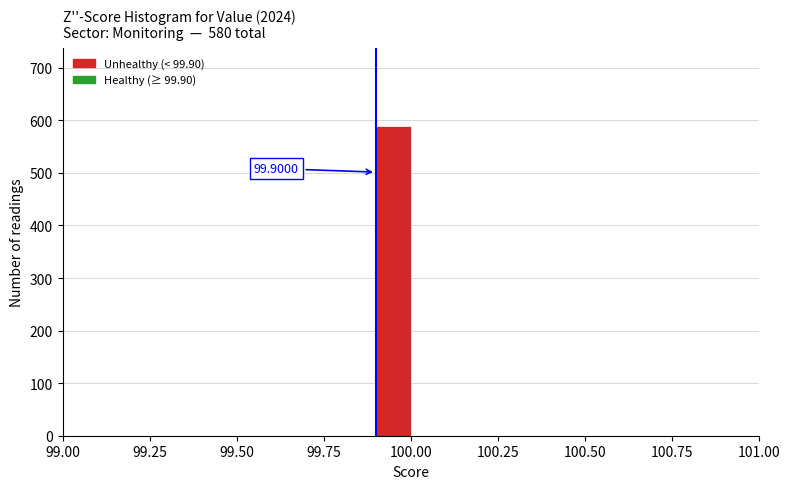

Around what value on the x-axis is the tallest bar? Give the approximate position of its centre, as read against the axis.

99.95